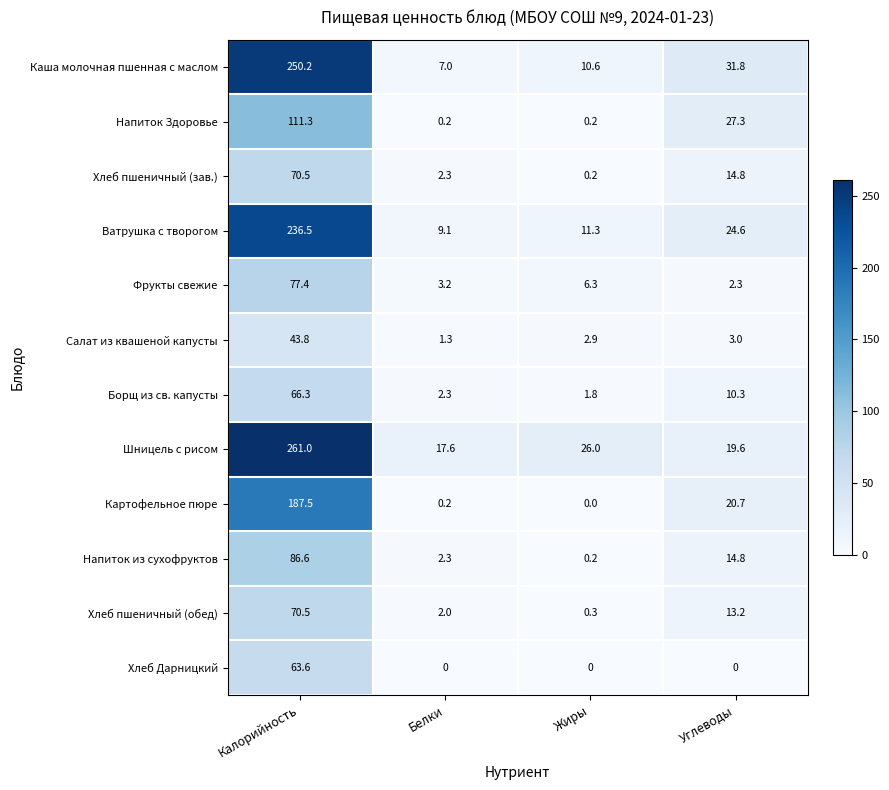

What is the sum of the Салат из квашеной капусты values at Углеводы and Калорийность?

46.8